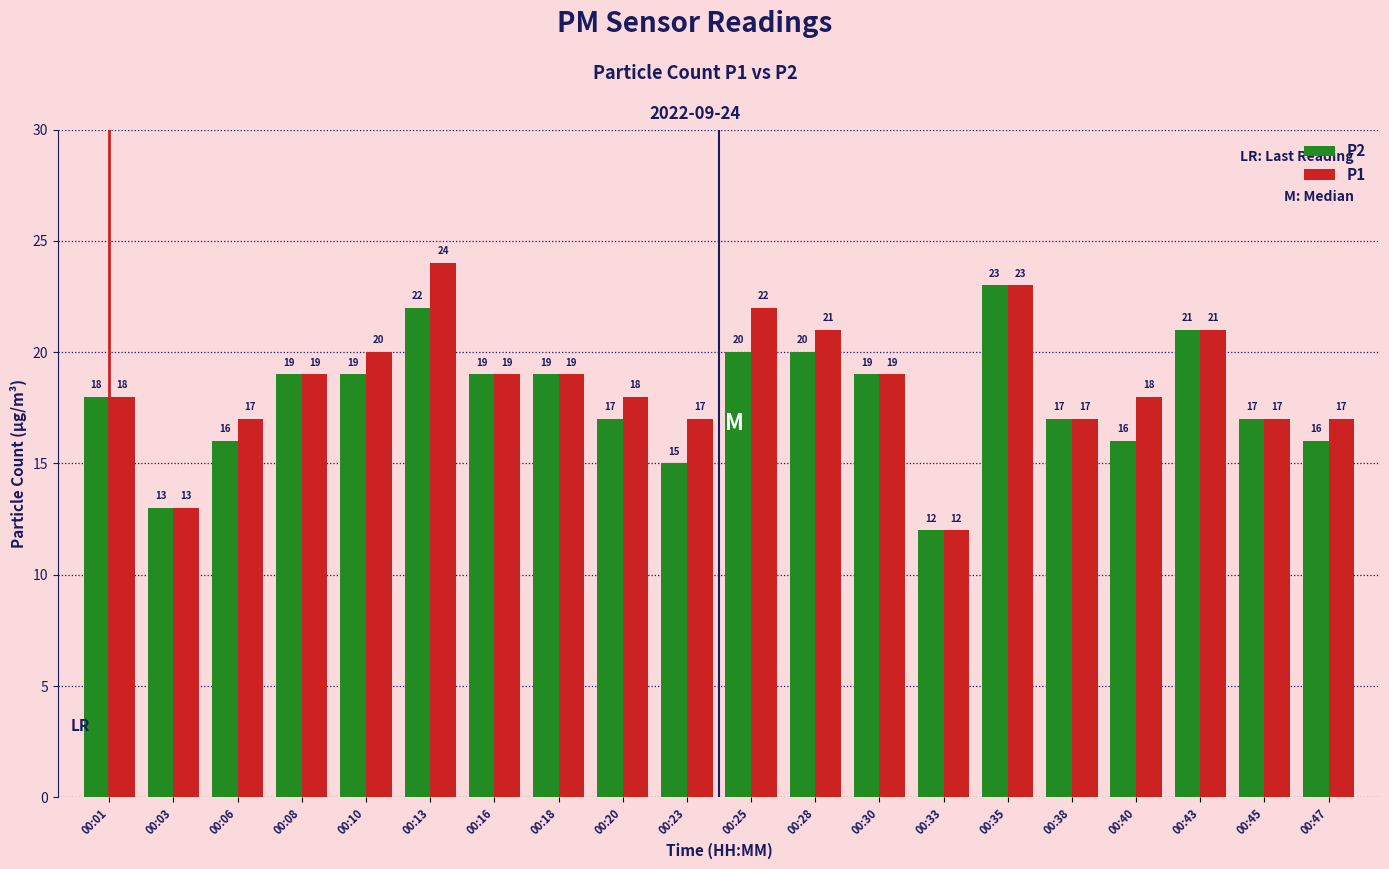

How many data points does each series have?

20